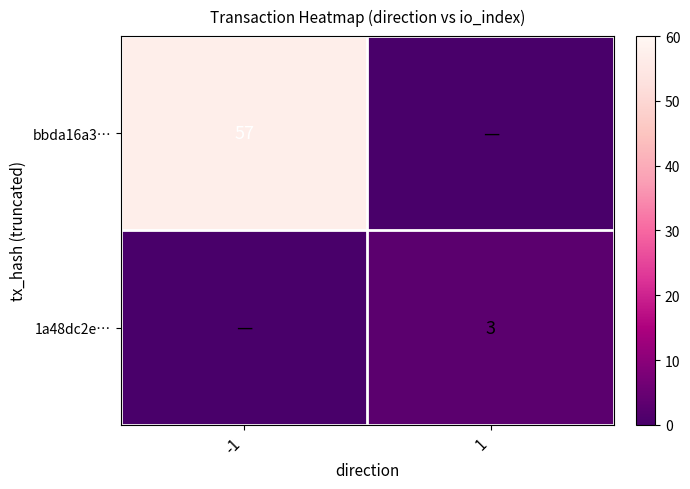

Is the value of 1a48dc2e… at 1 greater than the value of bbda16a3… at -1?

No